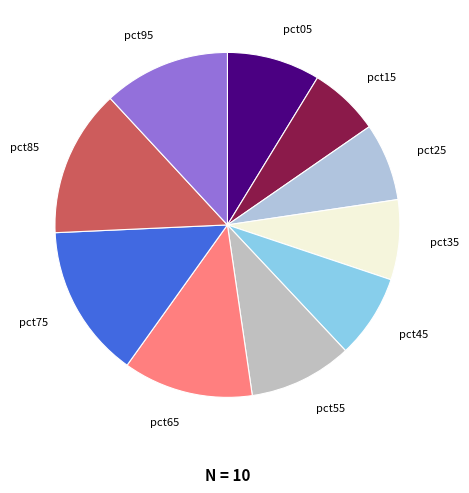

Do pct55 and pct35 together represent more than half of the pie?

No